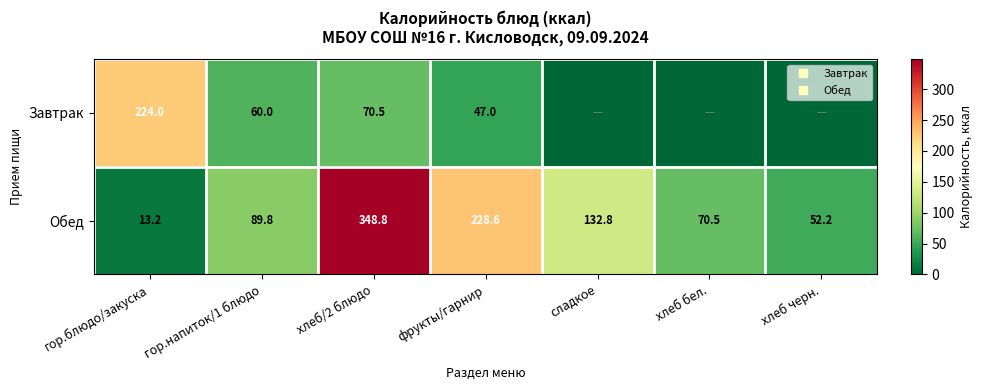

Which series has the largest total across all categories?

Обед